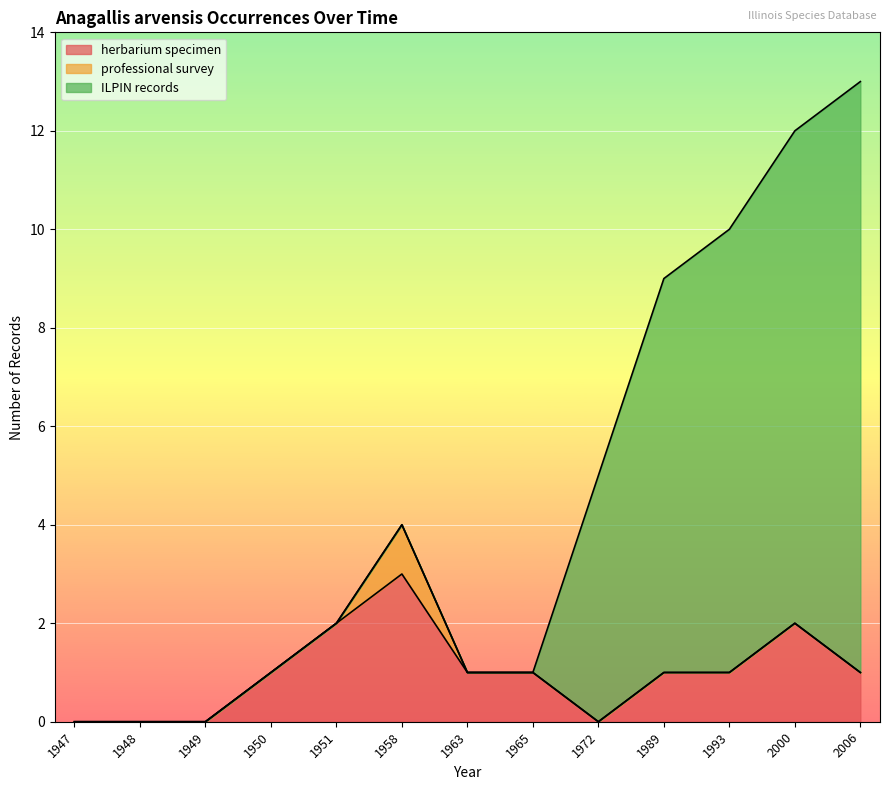

Where is the first local maximum for herbarium specimen?

1958